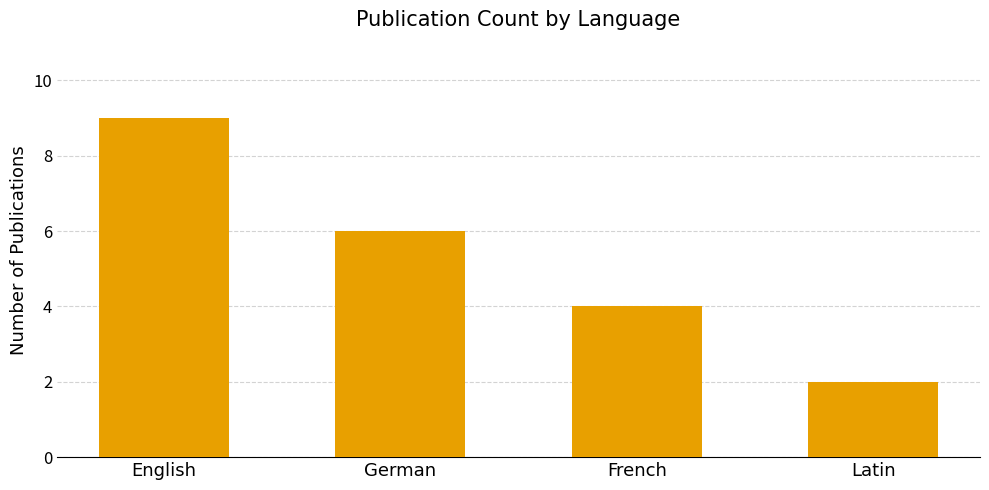

What is the label of the 2nd bar from the left?

German